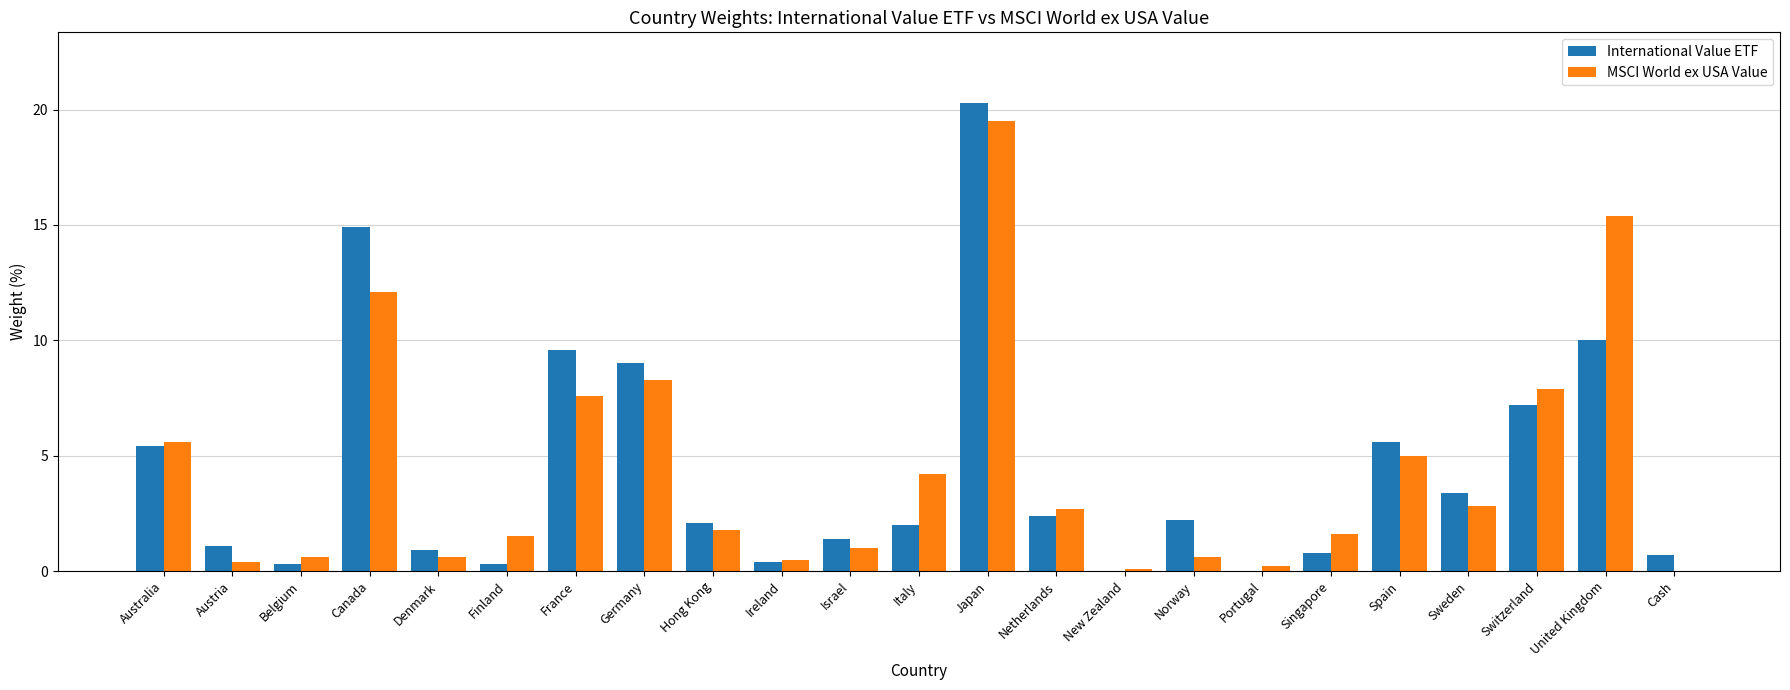

What is the sum of all International Value ETF values?

100.0